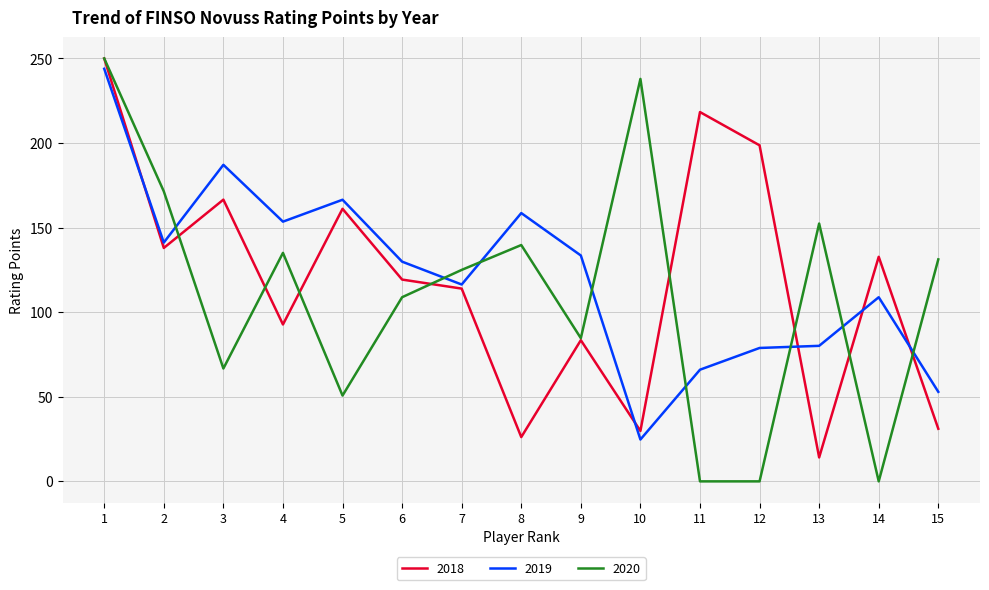

What is the total value across all series at 2?

450.6